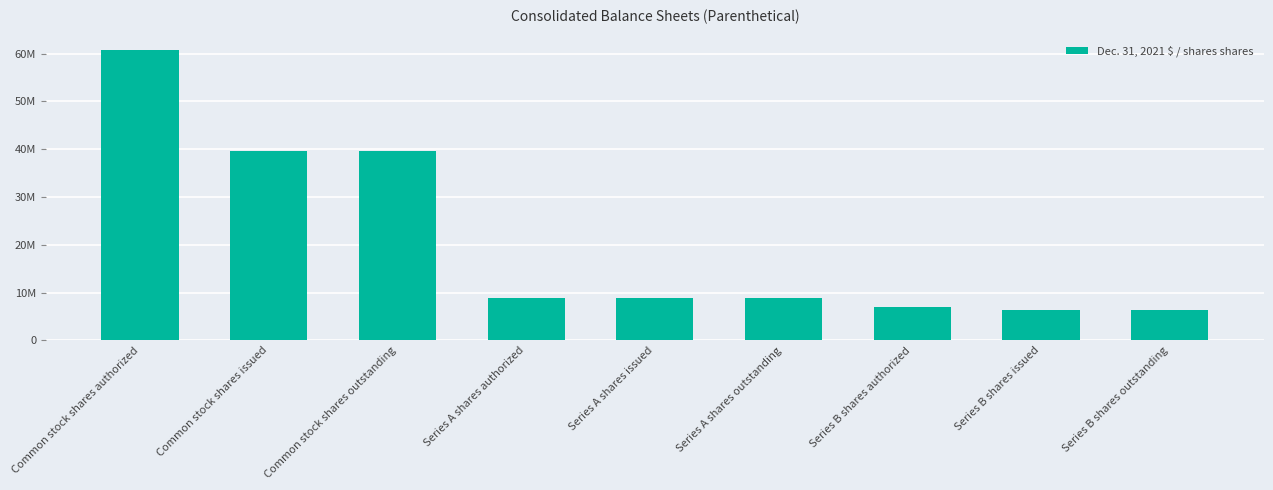

What is the label of the 6th bar from the right?

Series A shares authorized